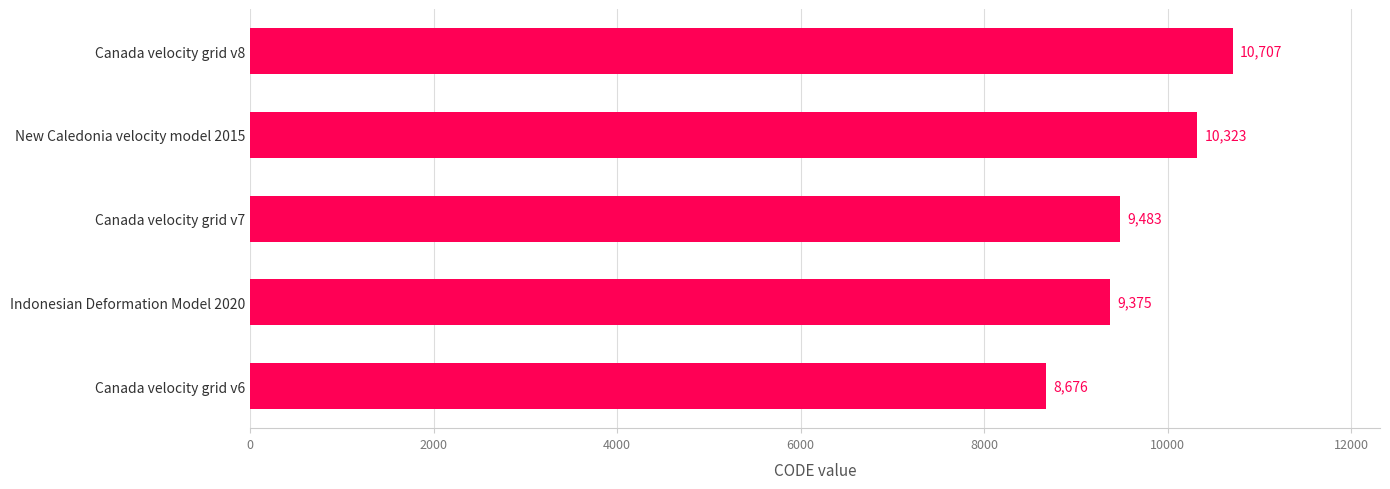

Approximately how many times larger is the value at New Caledonia velocity model 2015 compared to Canada velocity grid v7?

1.1